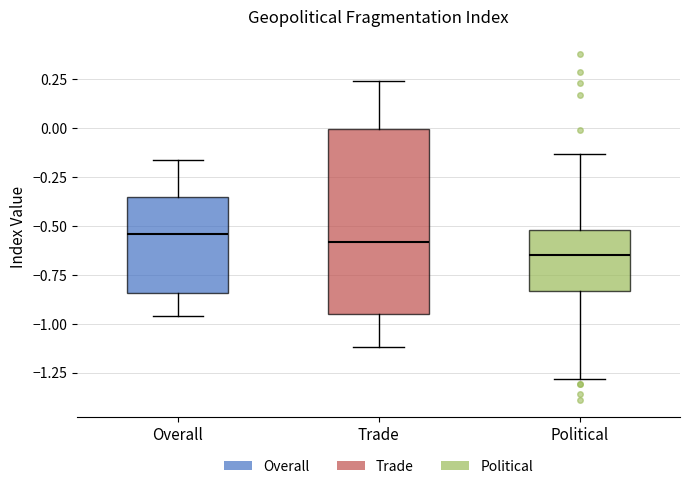

Reading left to right, transcribe this box plot: for each box, give where its median line is, the range the box spans, and where its two whiskers end, as read against the y-axis. The values are not printed on the chart, so give them approximately, as read against the axis.

Overall: median -0.55, box -0.85 to -0.35, whiskers -0.95 to -0.15
Trade: median -0.60, box -0.95 to 0.00, whiskers -1.10 to 0.25
Political: median -0.65, box -0.85 to -0.50, whiskers -1.30 to -0.15